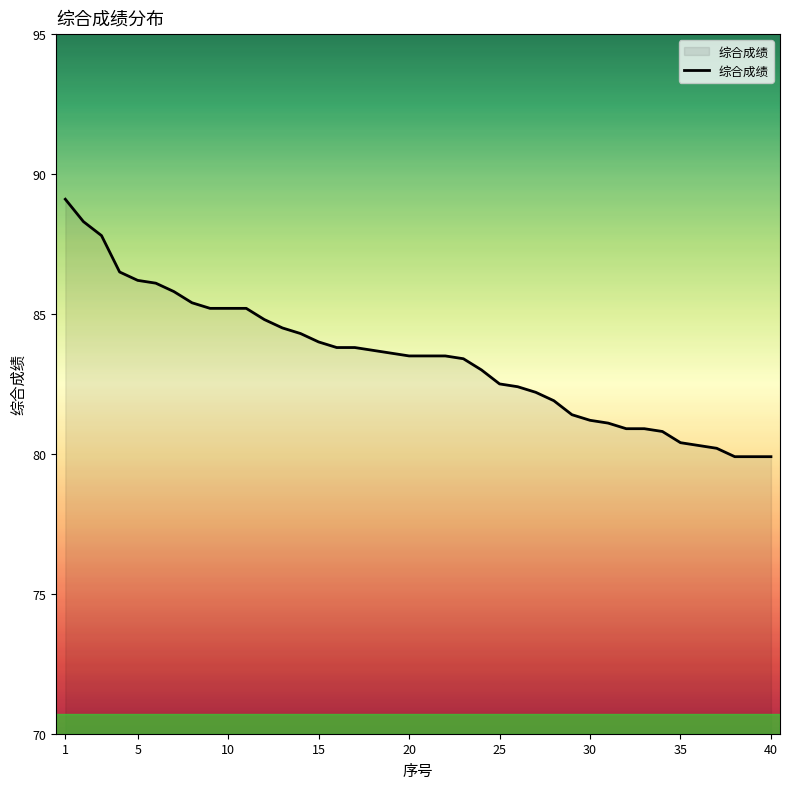

What is the difference between the maximum and minimum values?

9.2